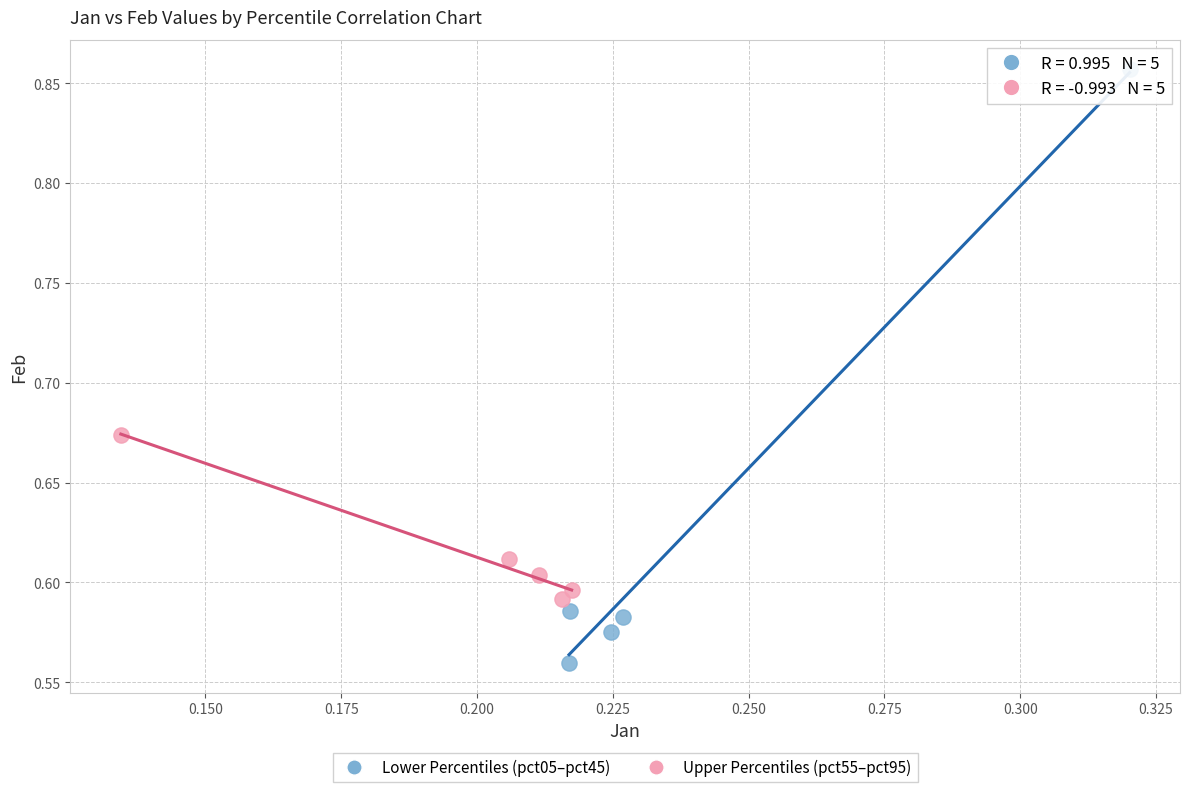

Which series has the largest Y range (max minus min)?

Lower Percentiles (pct05–pct45)